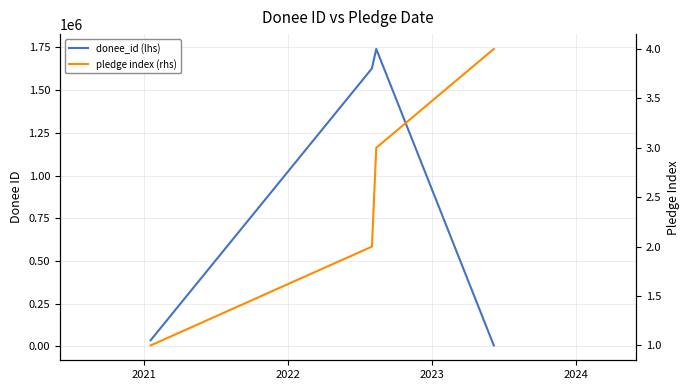

What are all the series names shown in the legend?

donee_id (lhs), pledge index (rhs)